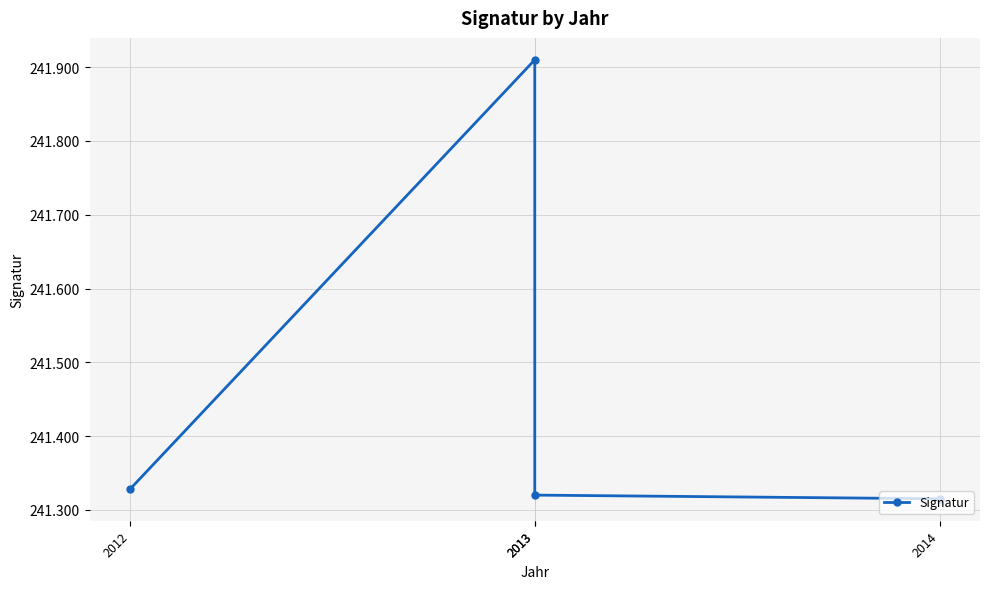

List the labels in order of value, smallest first.

2014, 2013, 2012, 2013